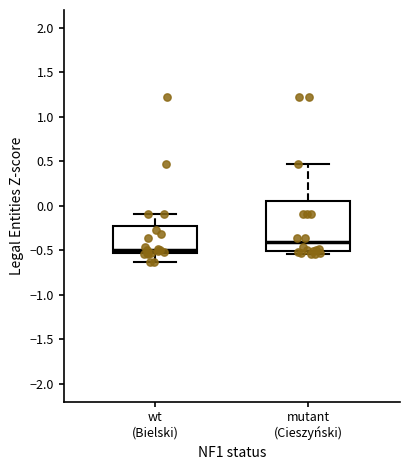

Reading left to right, read every box against the y-axis: the position of its median line, the range the box covers, and the ends of its whiskers. The values are not printed on the chart, so give them approximately, as read against the axis.

wt (Bielski): median -0.50, box -0.55 to -0.20, whiskers -0.65 to -0.10
mutant (Cieszyński): median -0.40, box -0.50 to 0.05, whiskers -0.55 to 0.45